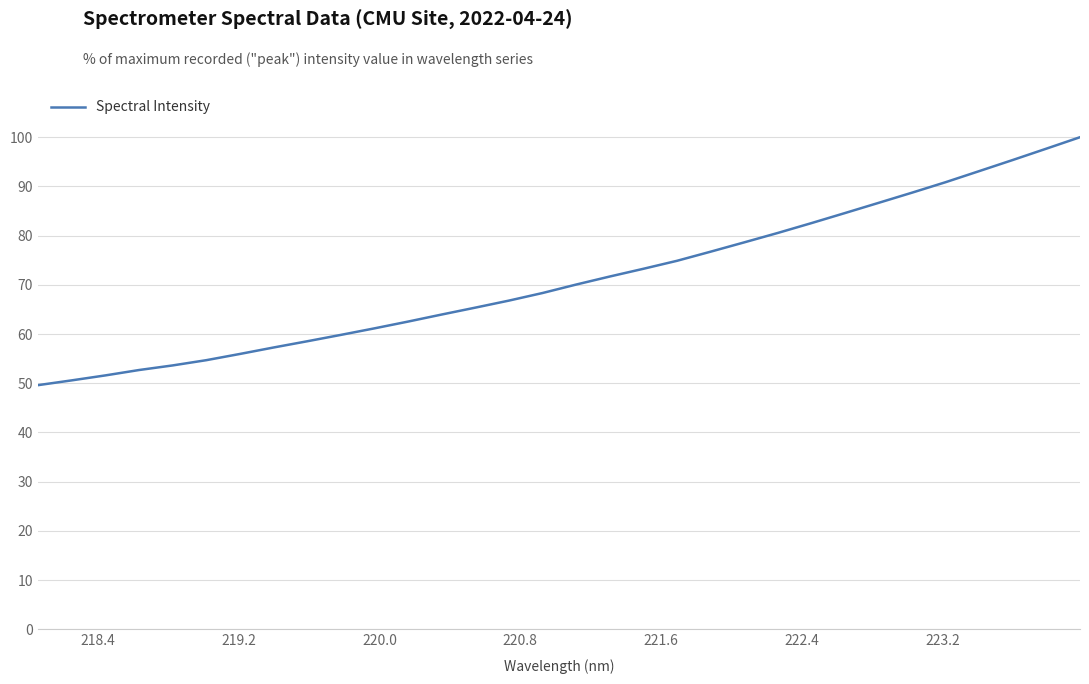

How many distinct data groups are displayed?

1